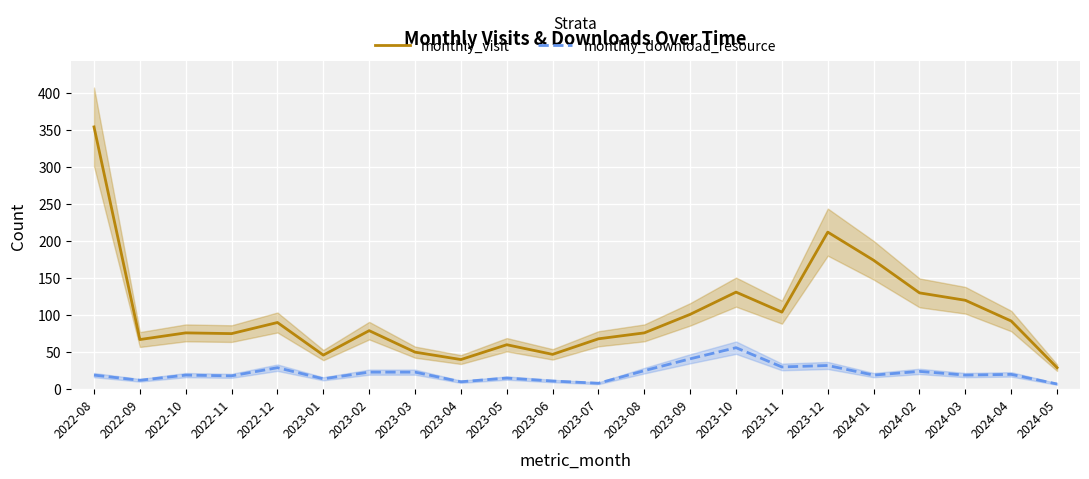

Is this an area chart (filled region under the line)?

No